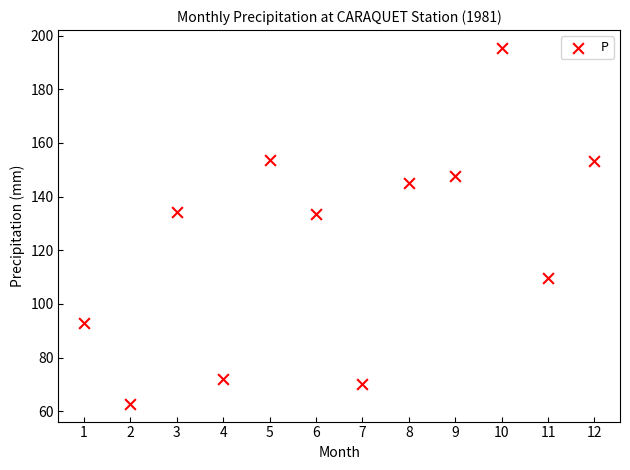

What is the range of Y values (max minus min)?

132.6